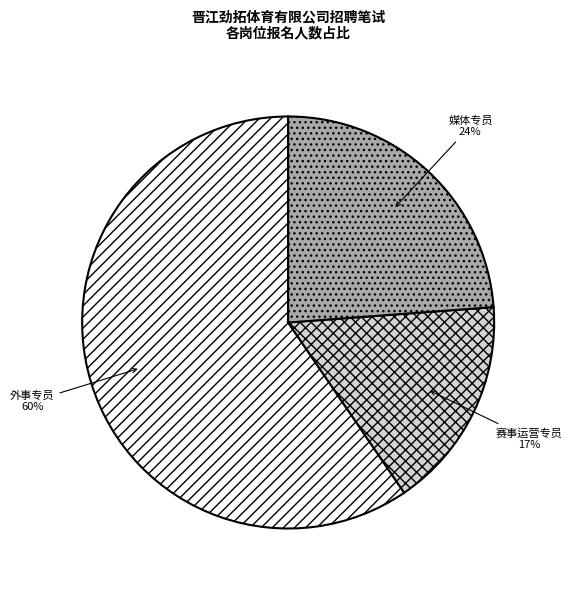

To the nearest percent, what percentage of the pie is 媒体专员?

24%